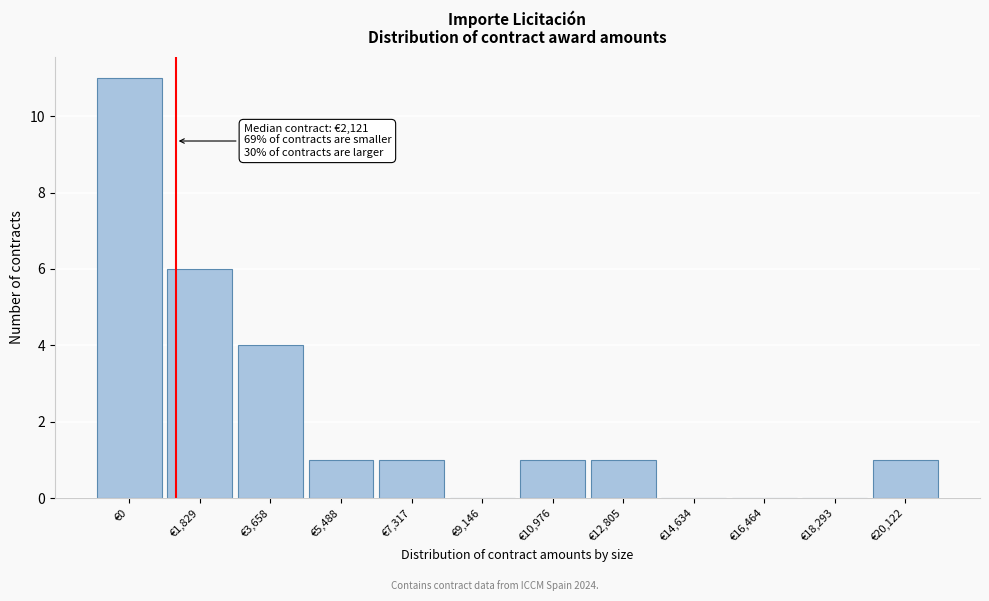

Reading left to right, extract all data points from this chart.

€0=11	€1,829=6	€3,658=4	€5,488=1	€7,317=1	€9,146=0	€10,976=1	€12,805=1	€14,634=0	€16,464=0	€18,293=0	€20,122=1